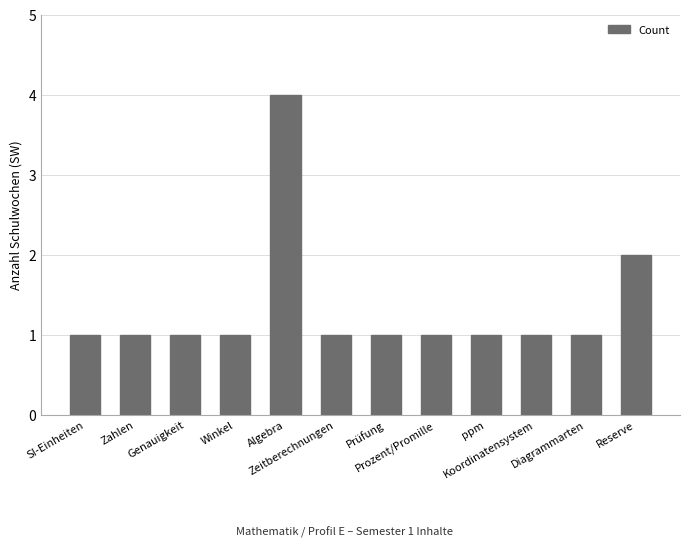

Reading right to left, list all the values displayed in this chart.

2	1	1	1	1	1	1	4	1	1	1	1